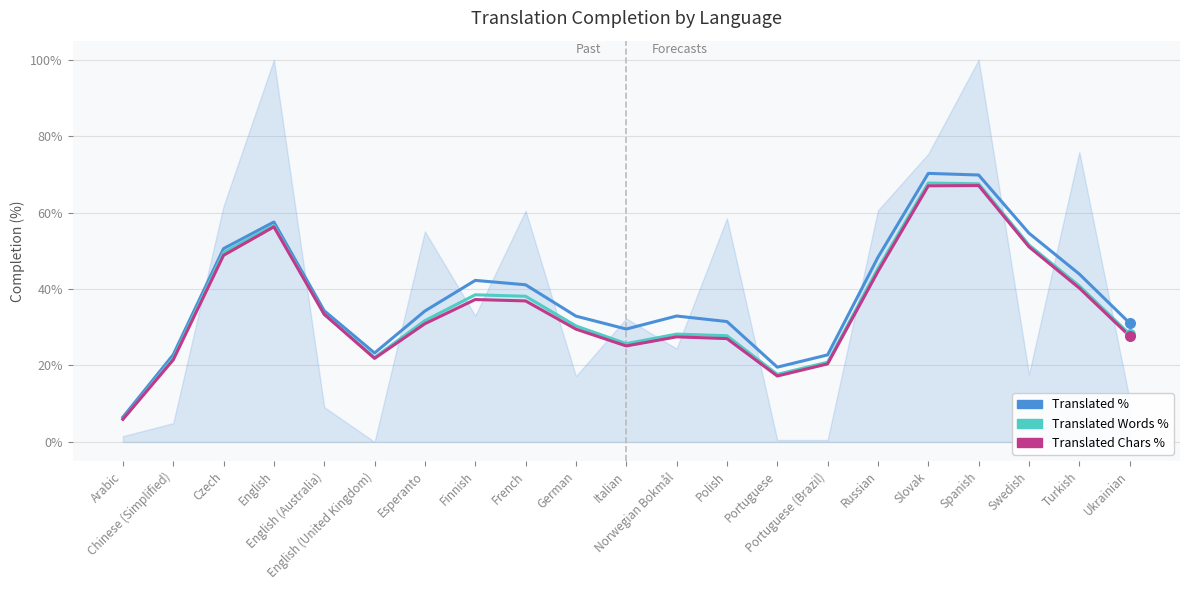

Which series contains the lowest Y value?

Translated Chars Percent